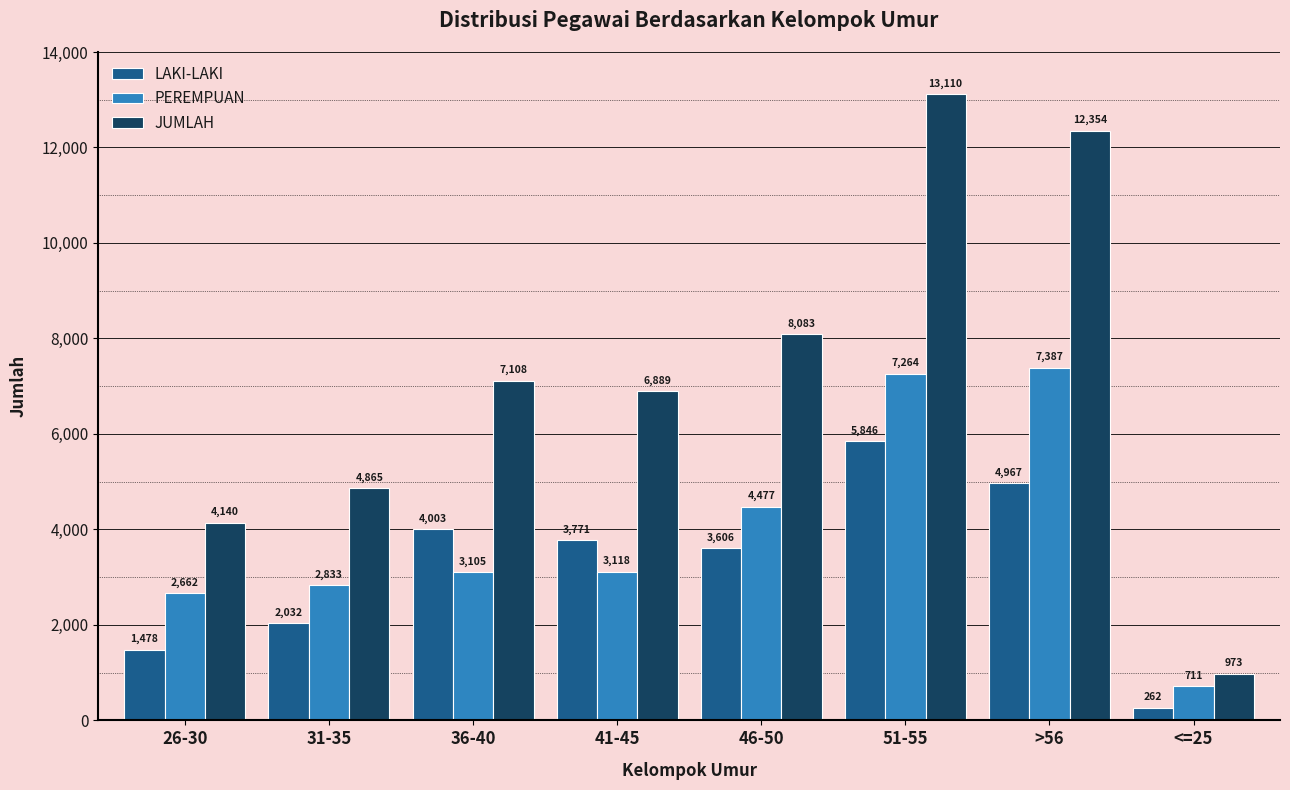

Rank the series by their maximum value, from lowest to highest.

LAKI-LAKI, PEREMPUAN, JUMLAH